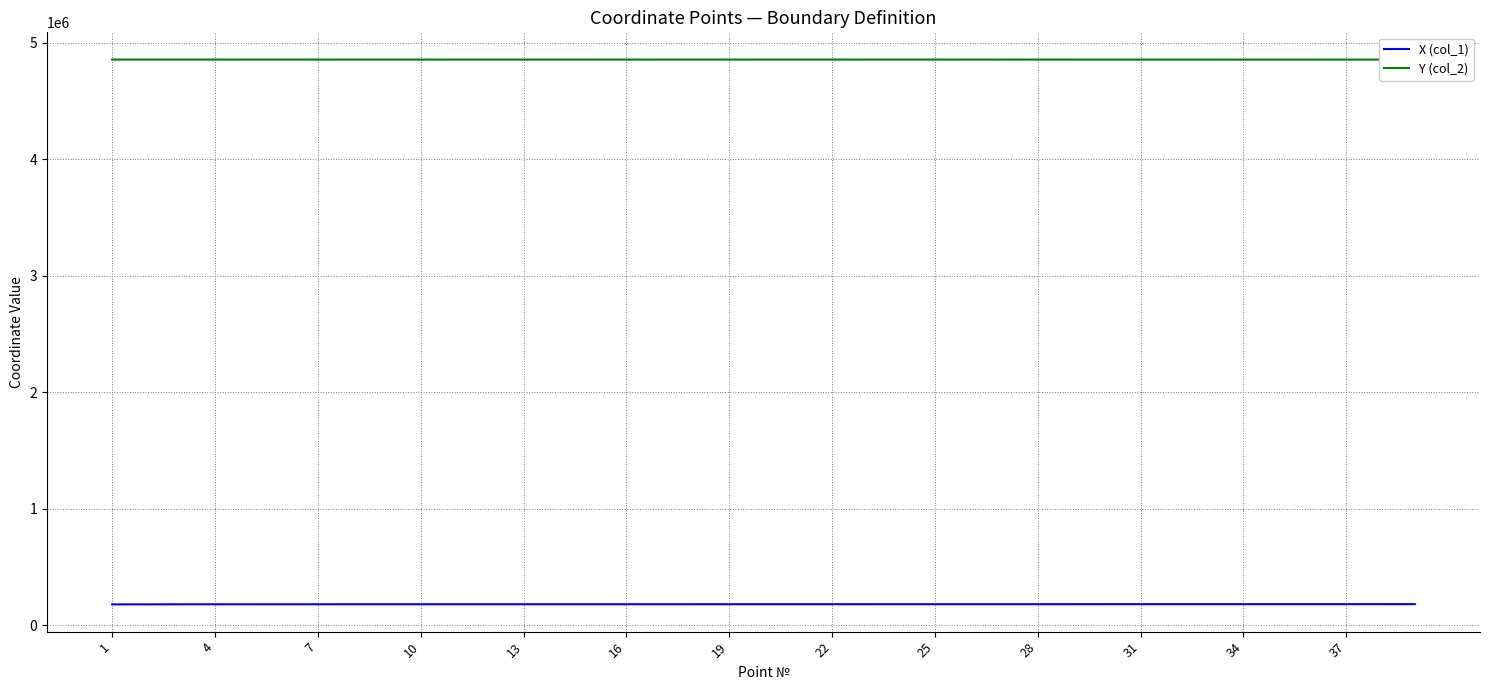

The value of X (col_1) at 19 is 178914.9. True or false?

True